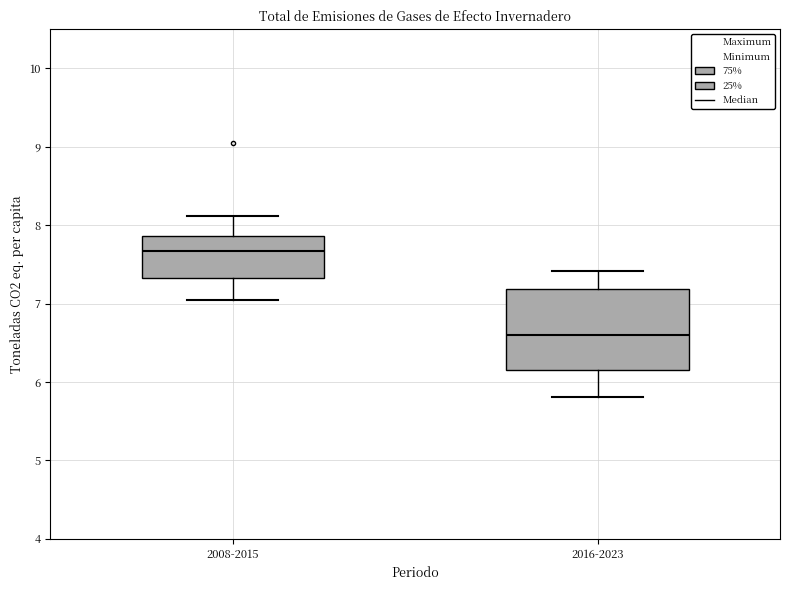

Which box is the tallest, from its lower edge to its upper edge?

2016-2023